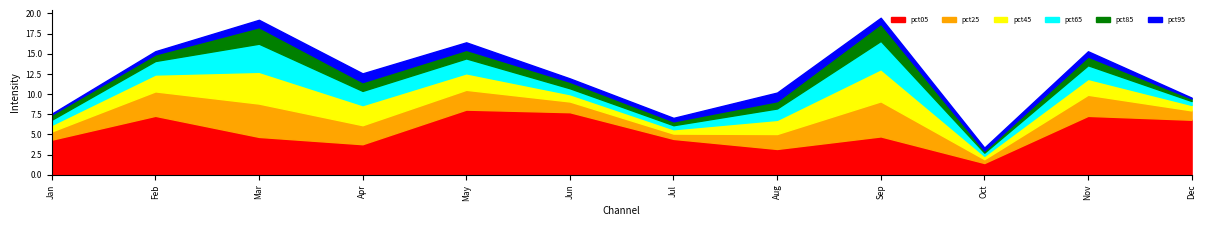

Does the chart have visible grid lines?

No